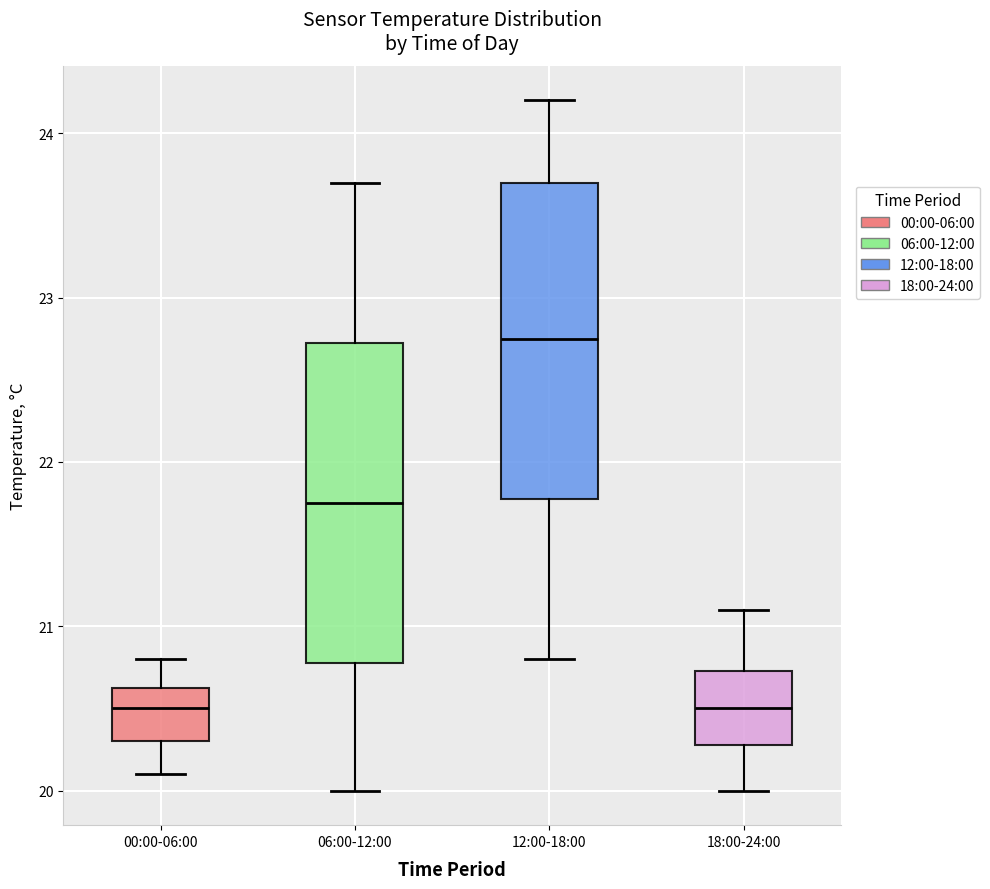

Reading left to right, read every box against the y-axis: the position of its median line, the range the box covers, and the ends of its whiskers. The values are not printed on the chart, so give them approximately, as read against the axis.

00:00-06:00: median 20.5, box 20.3 to 20.6, whiskers 20.1 to 20.8
06:00-12:00: median 21.8, box 20.8 to 22.7, whiskers 20.0 to 23.7
12:00-18:00: median 22.8, box 21.8 to 23.7, whiskers 20.8 to 24.2
18:00-24:00: median 20.5, box 20.3 to 20.7, whiskers 20.0 to 21.1